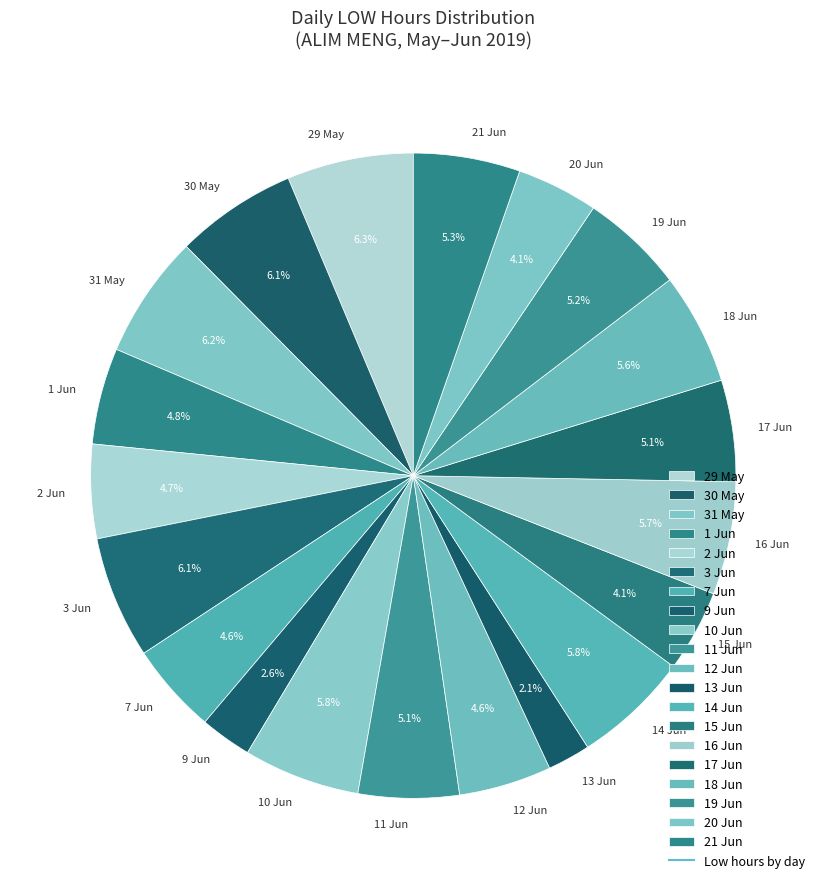

Approximately how many times larger is the value at 29 May compared to 7 Jun?

1.4